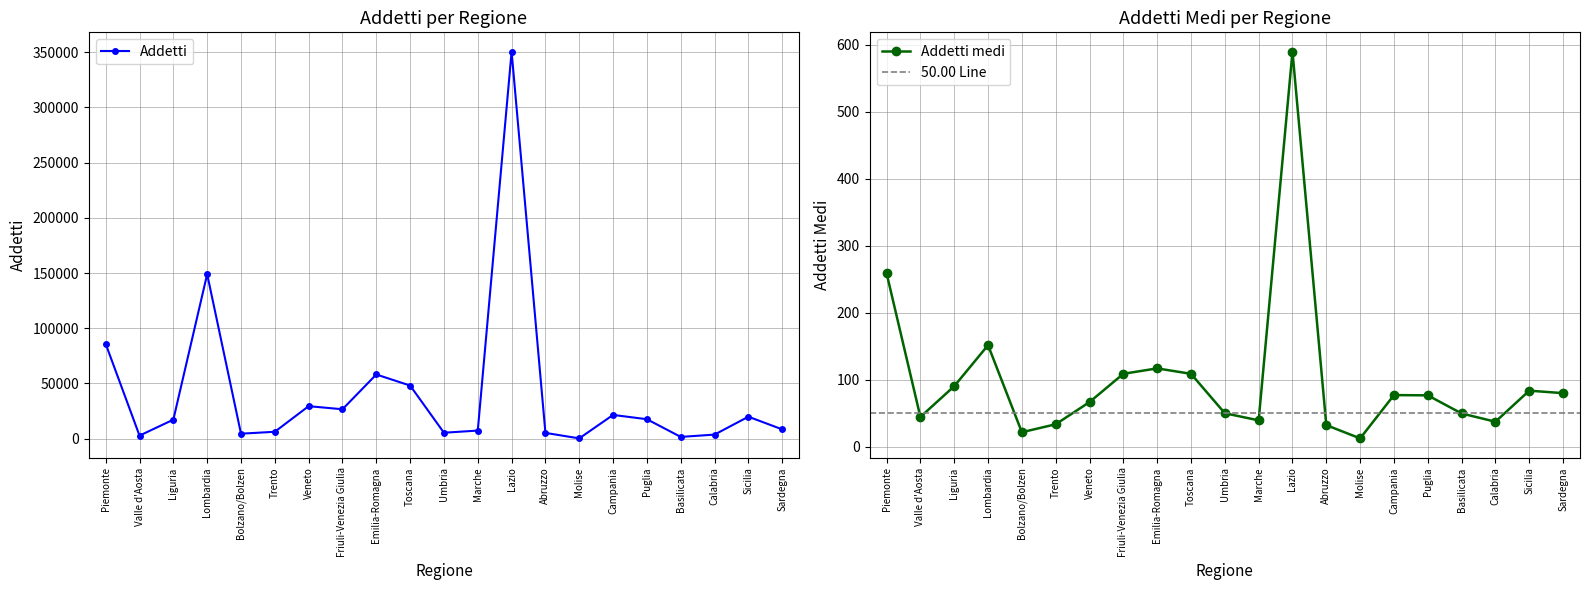

True or false: Addetti medi has a value of 76.9 at Puglia.

True